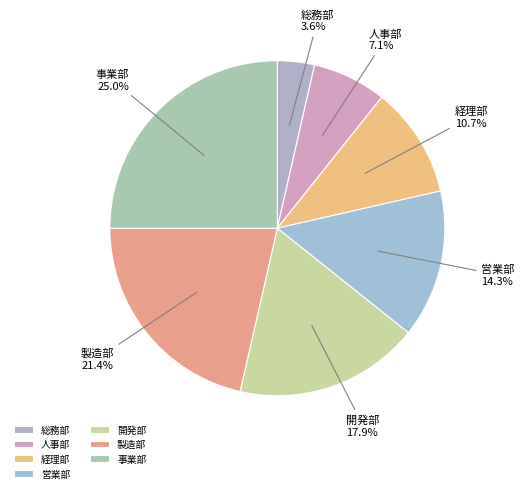

Is there any slice that represents more than half of the pie?

No